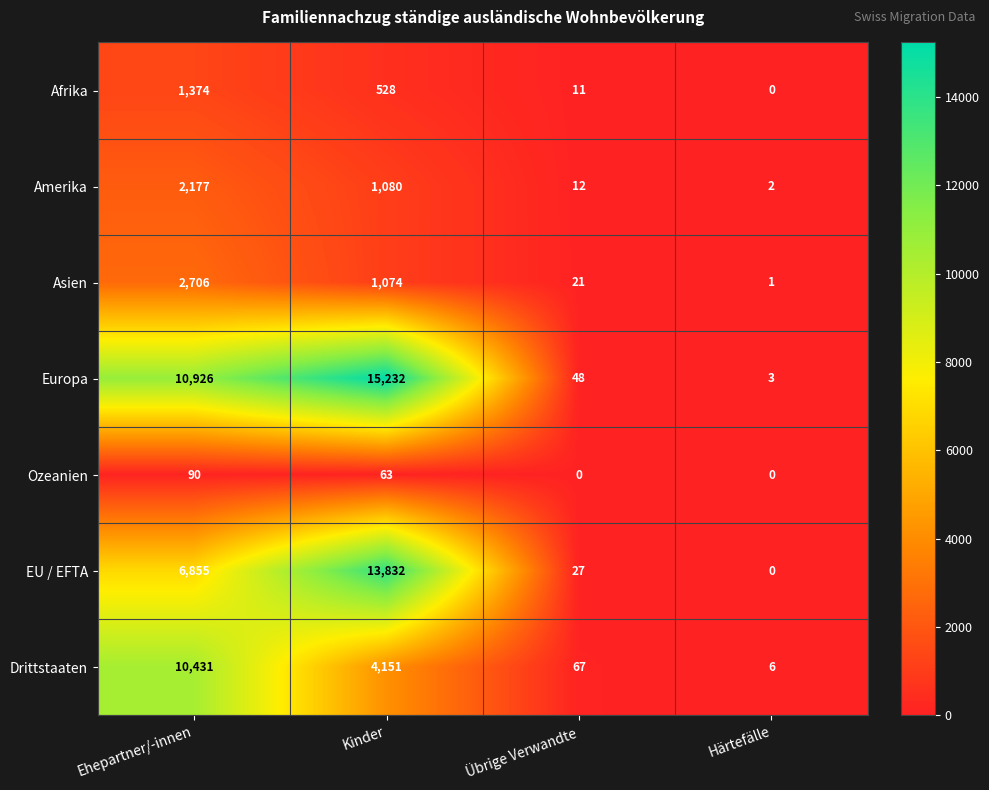

List the series in order of their peak value, highest first.

Europa, EU / EFTA, Drittstaaten, Asien, Amerika, Afrika, Ozeanien